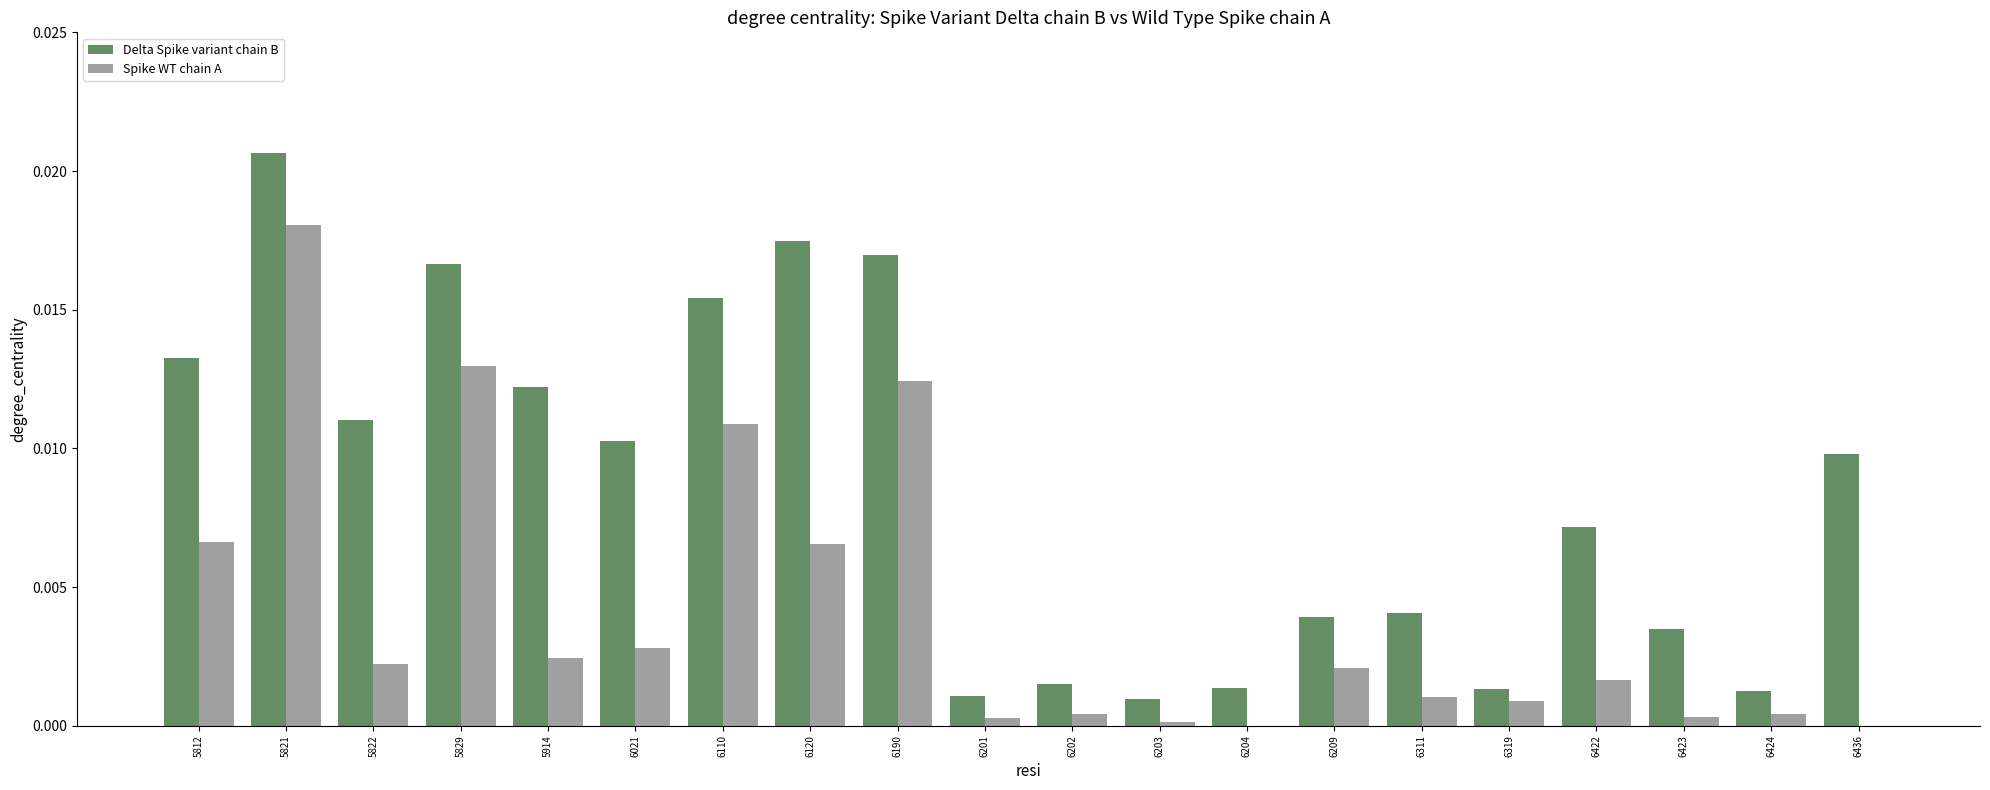

Between 5914 and 6110, which series saw the biggest shift?

Spike WT chain A